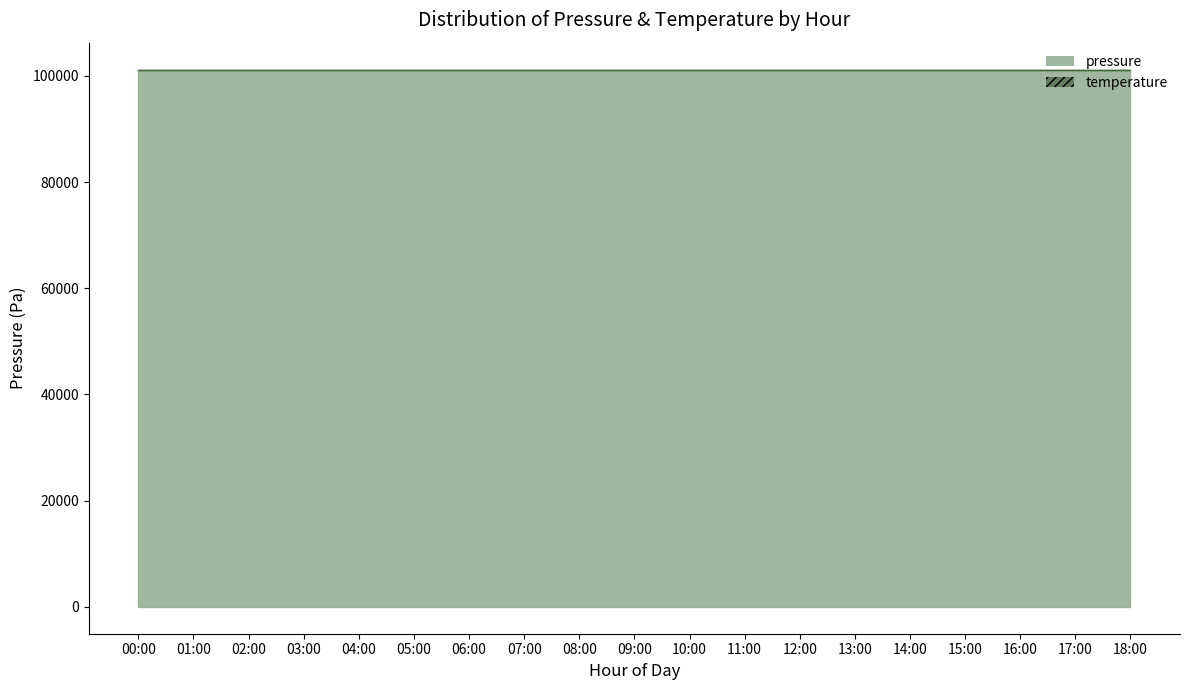

What is the total value across all series at 12:00?

202253.6